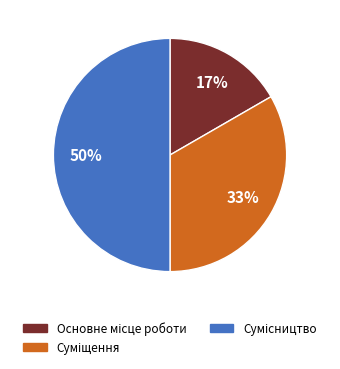

To the nearest percent, what is the difference between the largest and smallest slice percentages?

33%